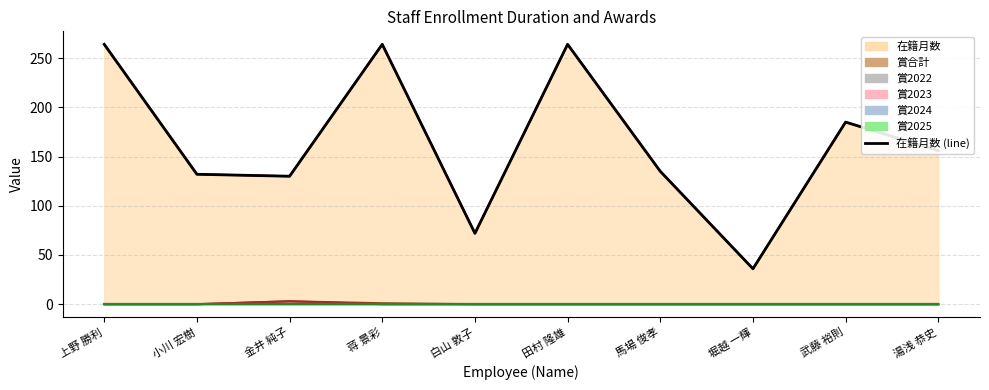

Which series has the largest total across all categories?

在籍月数